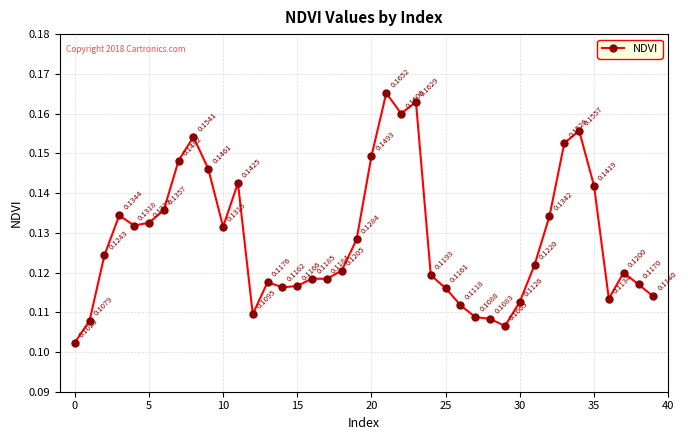

How many points are higher than both their immediate neighbors (excluding endpoints)?

9